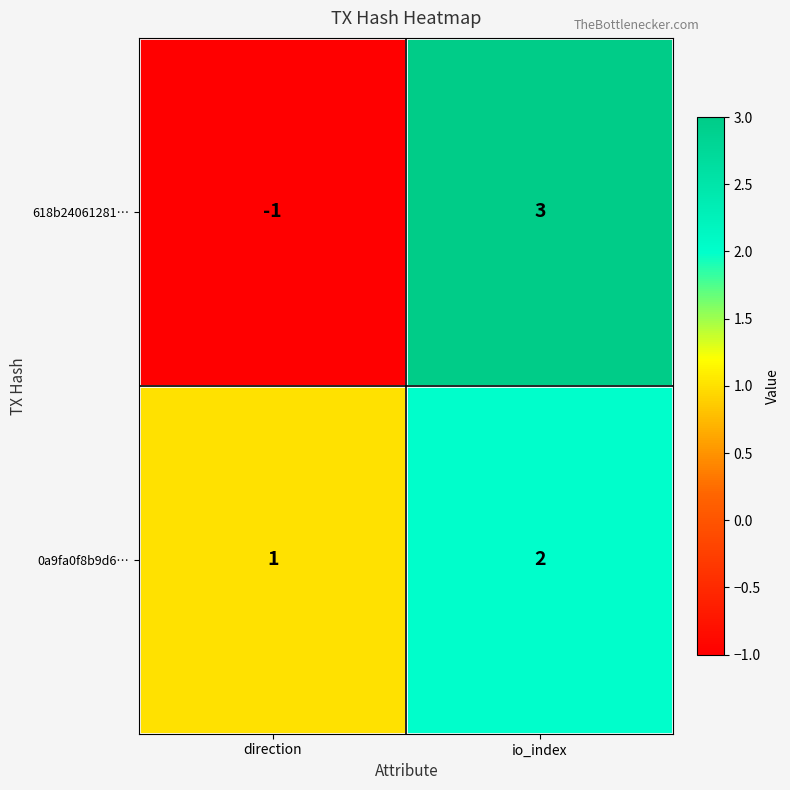

What is the difference between the 618b24061281… values at direction and io_index?

4